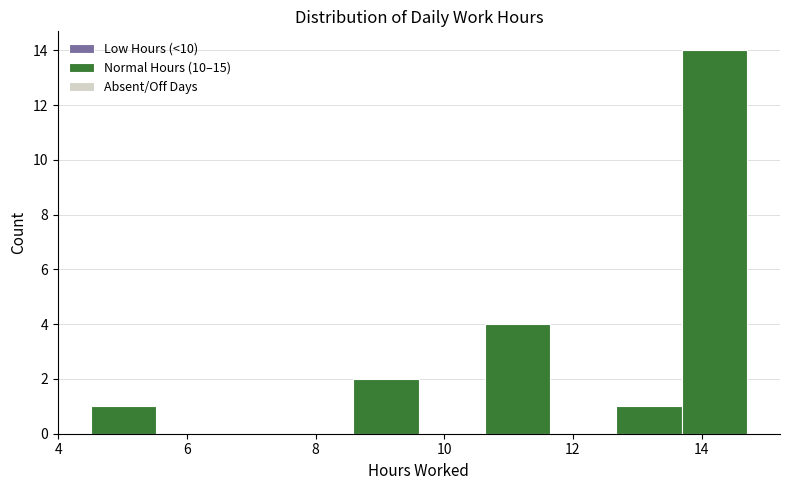

Reading left to right, list every bar in this chart as the range it spans on the x-axis followed by its height. Neither the bar edges nor the heights are printed on the chart, so give them approximately, as read against the axes.

4.6 to 5.6: 1
5.6 to 6.6: 0
6.6 to 7.6: 0
7.6 to 8.6: 0
8.6 to 9.6: 2
9.6 to 10.6: 0
10.6 to 11.6: 4
11.6 to 12.6: 0
12.6 to 13.6: 1
13.6 to 14.8: 14